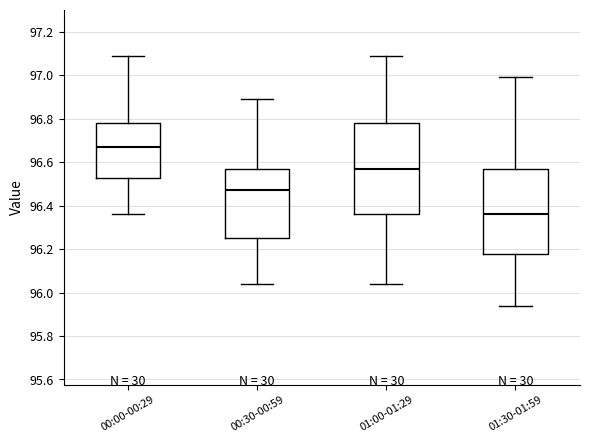

Comparing the boxes themselves (not the whiskers), which one is the tallest?

01:00-01:29